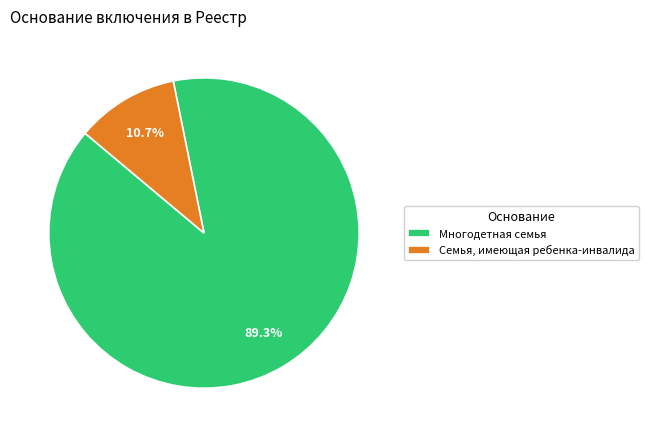

To the nearest percent, what is the combined percentage of Семья, имеющая ребенка-инвалида and Многодетная семья?

100%